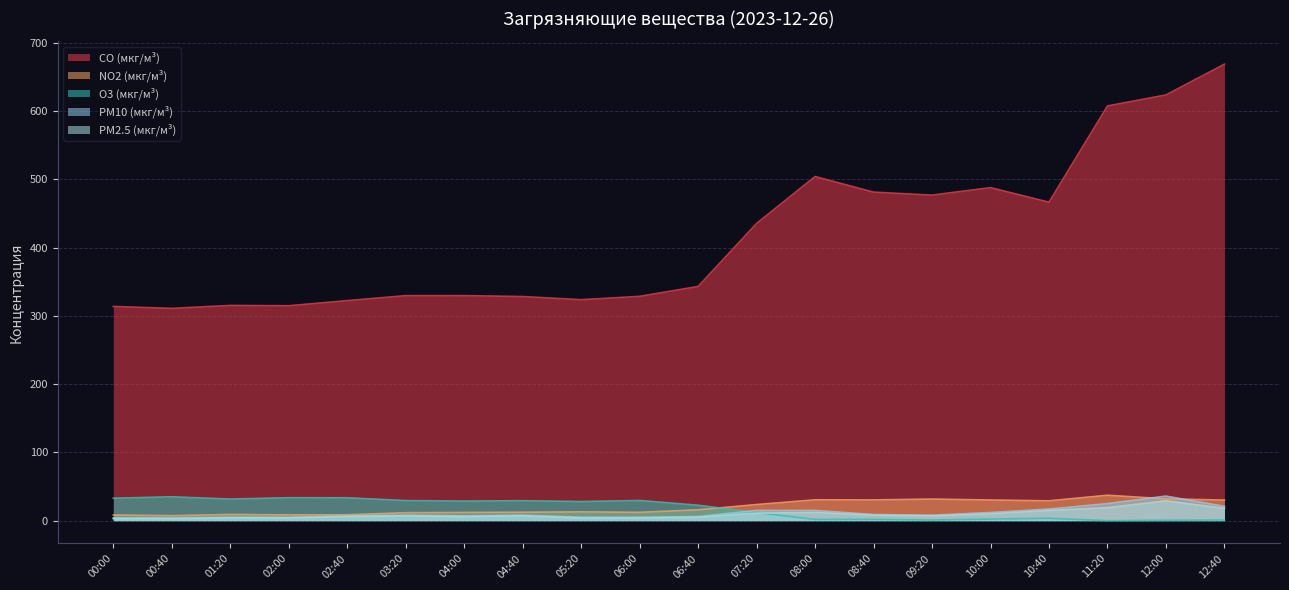

At how many categories does at least one series exceed 12?

20